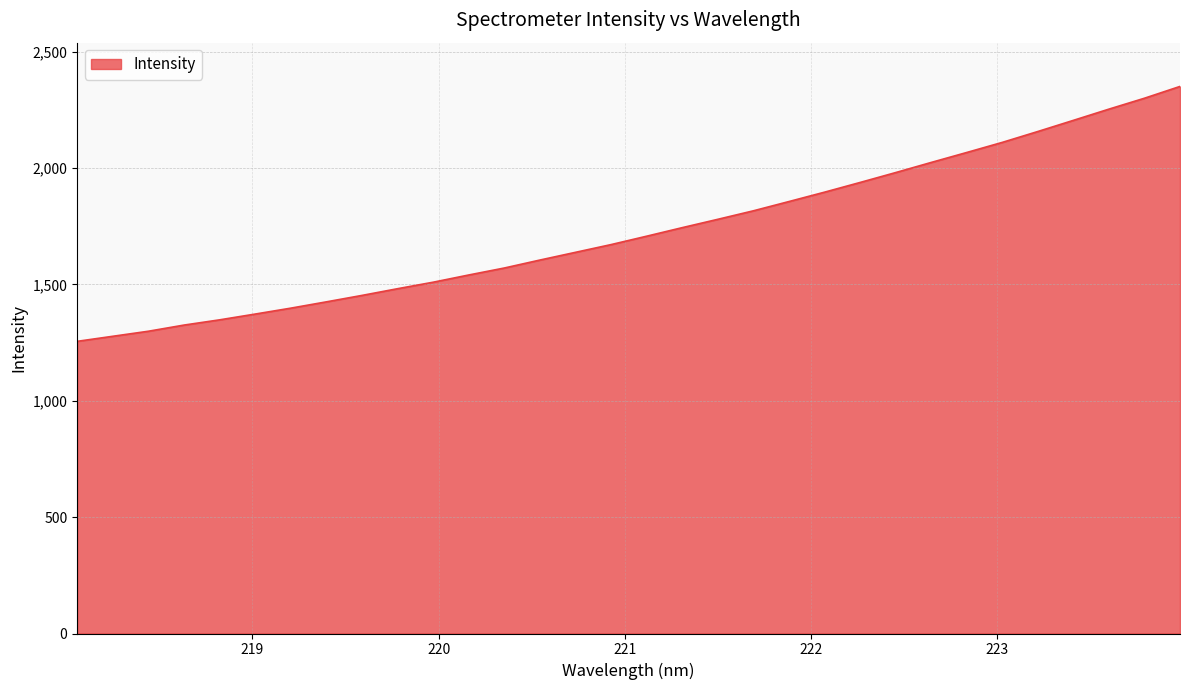

What is the difference between the maximum and minimum values?

1095.3